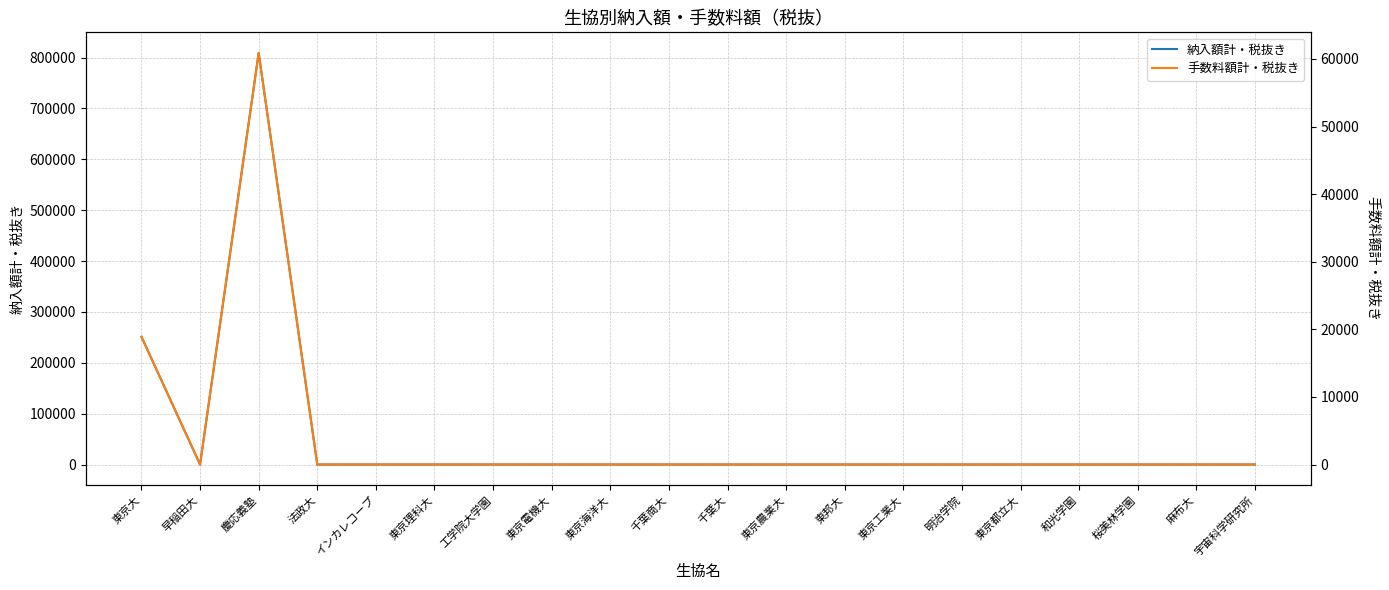

True or false: 納入額計・税抜き and 手数料額計・税抜き intersect in this chart.

False